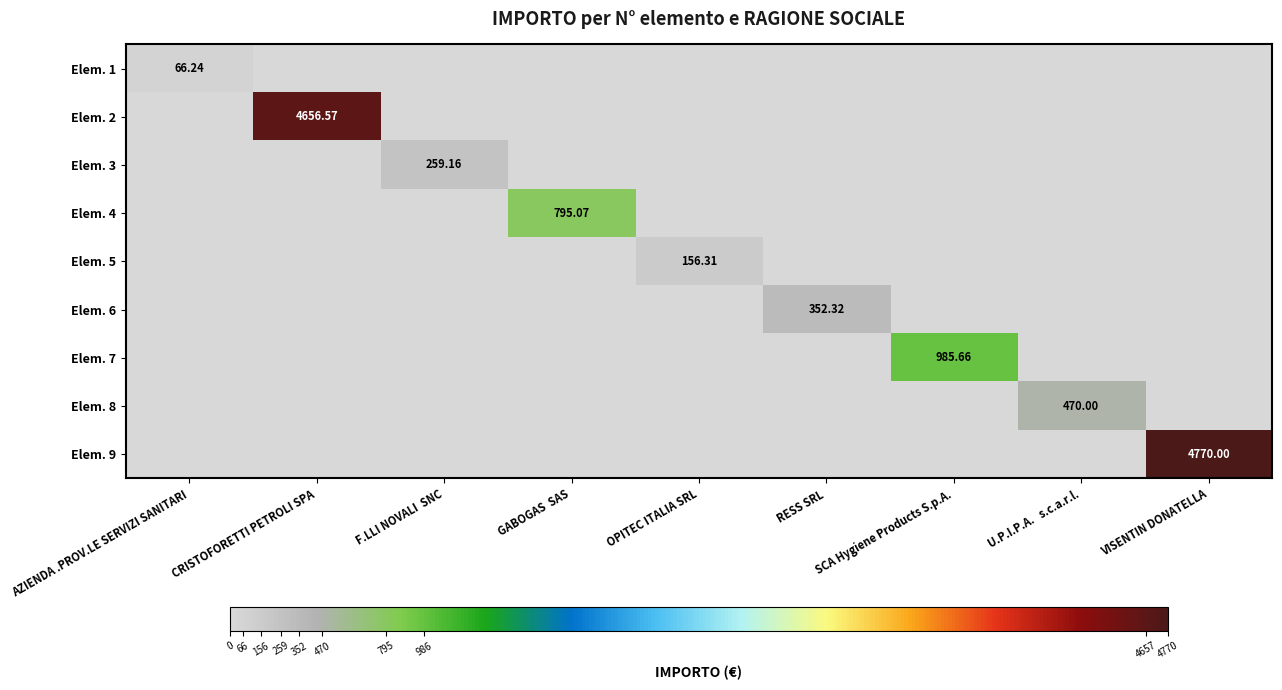

What is the highest value of the Elem. 2 series?

4656.6